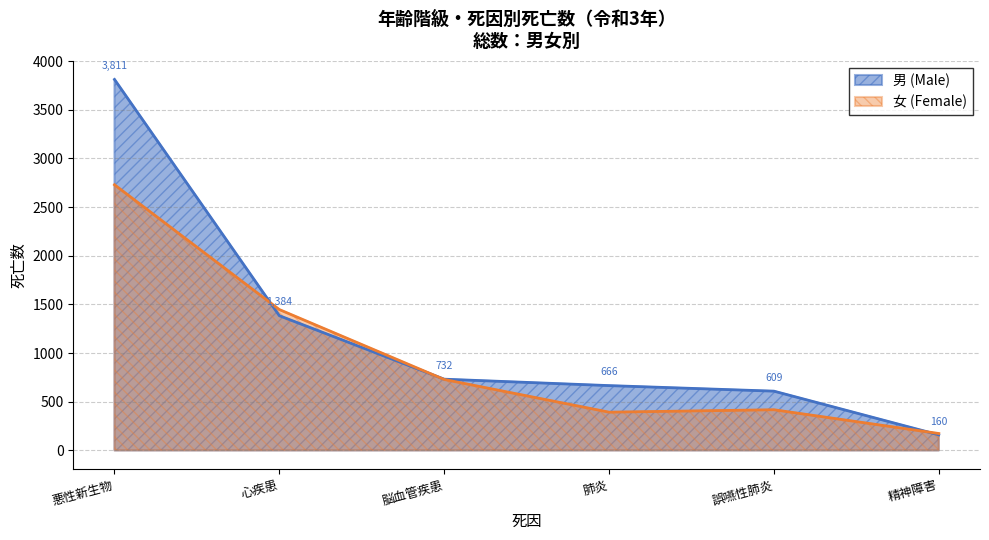

The 誤嚥性肺炎 series shows -407 at 13. True or false?

False